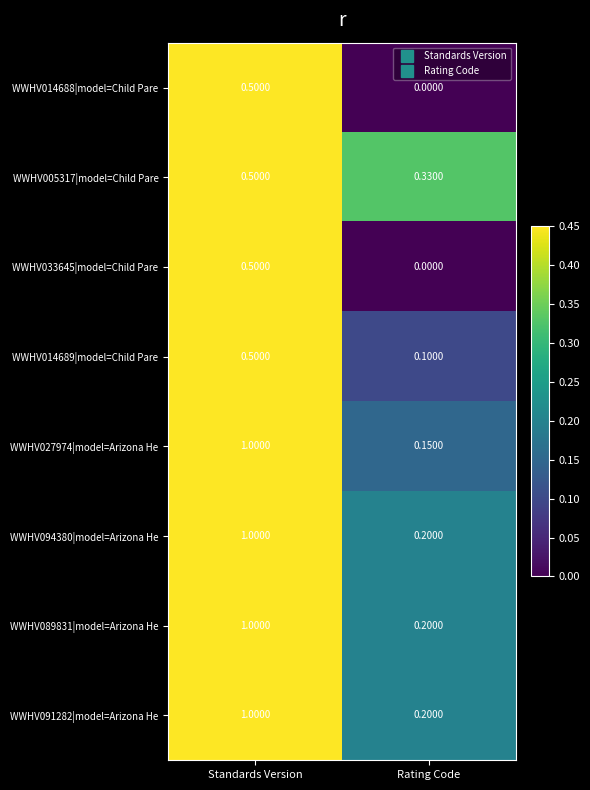

What is the total value across all series at Rating Code?

1.2